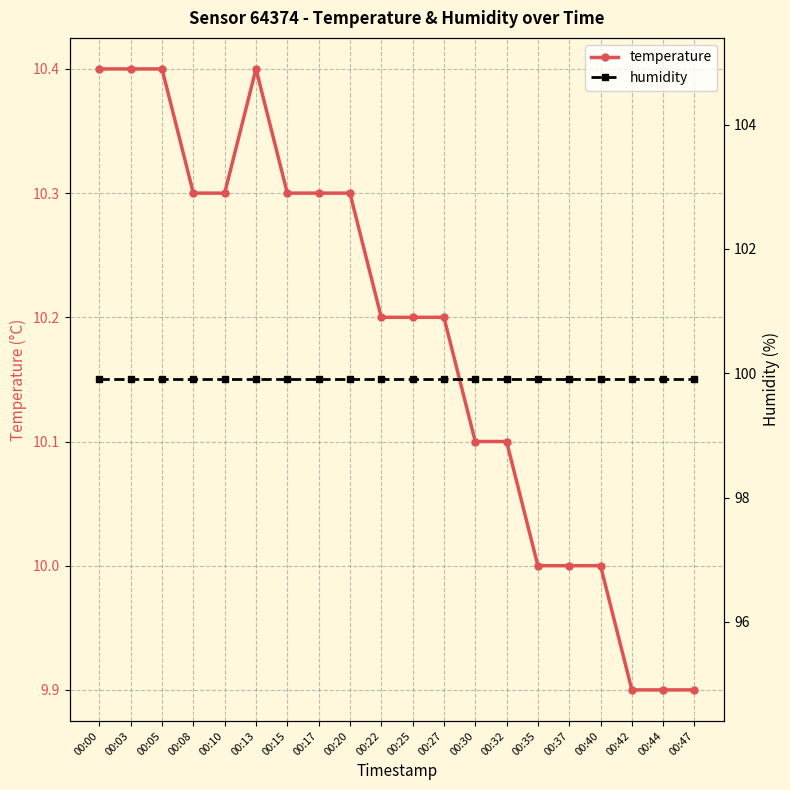

Reading left to right, transcribe all the data shown in this chart.

temperature: 00:00=10.4	00:03=10.4	00:05=10.4	00:08=10.3	00:10=10.3	00:13=10.4	00:15=10.3	00:17=10.3	00:20=10.3	00:22=10.2	00:25=10.2	00:27=10.2	00:30=10.1	00:32=10.1	00:35=10.0	00:37=10.0	00:40=10.0	00:42=9.9	00:44=9.9	00:47=9.9
humidity: 00:00=99.9	00:03=99.9	00:05=99.9	00:08=99.9	00:10=99.9	00:13=99.9	00:15=99.9	00:17=99.9	00:20=99.9	00:22=99.9	00:25=99.9	00:27=99.9	00:30=99.9	00:32=99.9	00:35=99.9	00:37=99.9	00:40=99.9	00:42=99.9	00:44=99.9	00:47=99.9